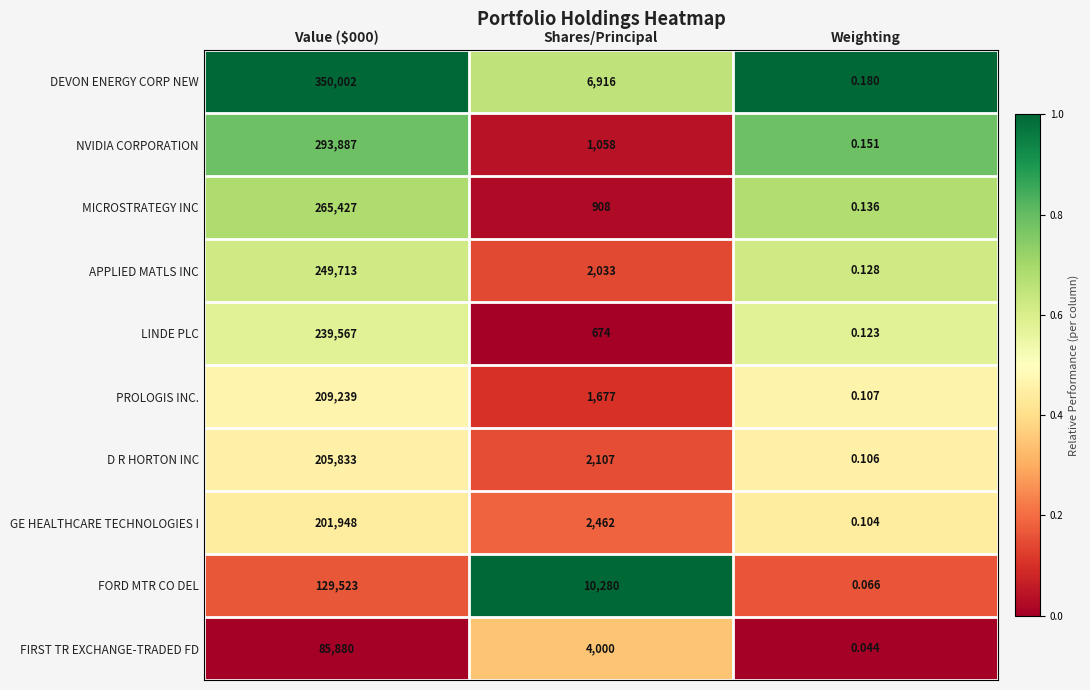

Is the value of APPLIED MATLS INC at Weighting greater than the value of LINDE PLC at Weighting?

Yes